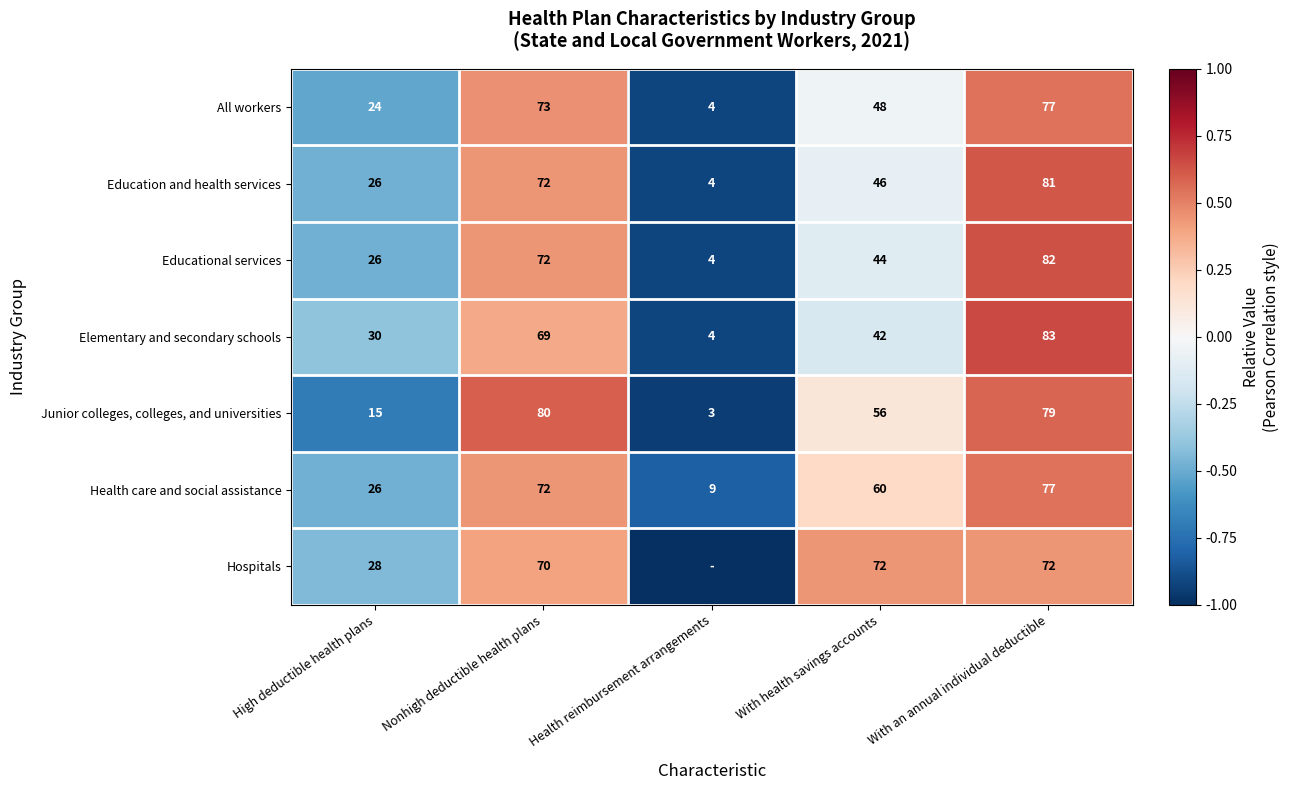

What is the total value across all series at Health reimbursement arrangements?

-6.4